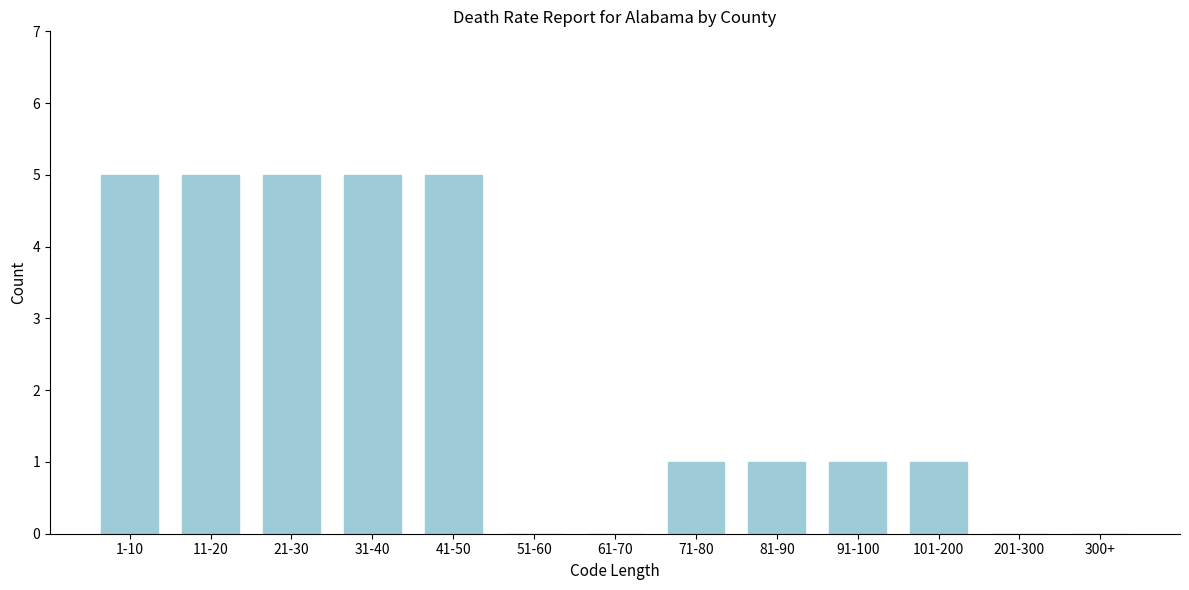

Reading left to right, list all the values displayed in this chart.

1-10=5	11-20=5	21-30=5	31-40=5	41-50=5	51-60=0	61-70=0	71-80=1	81-90=1	91-100=1	101-200=1	201-300=0	300+=0